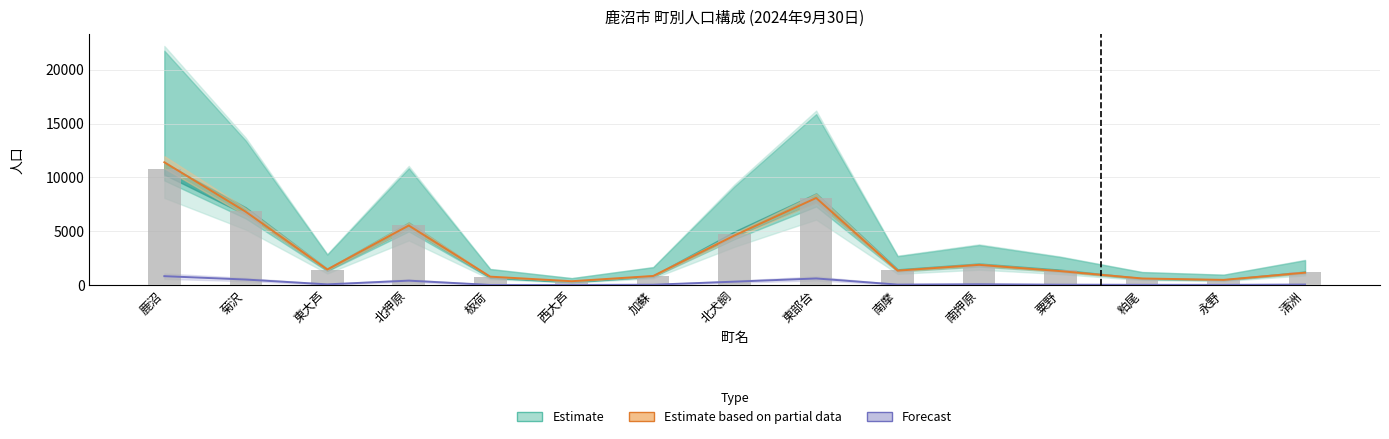

Read the 総人口 value at 南摩.

1343